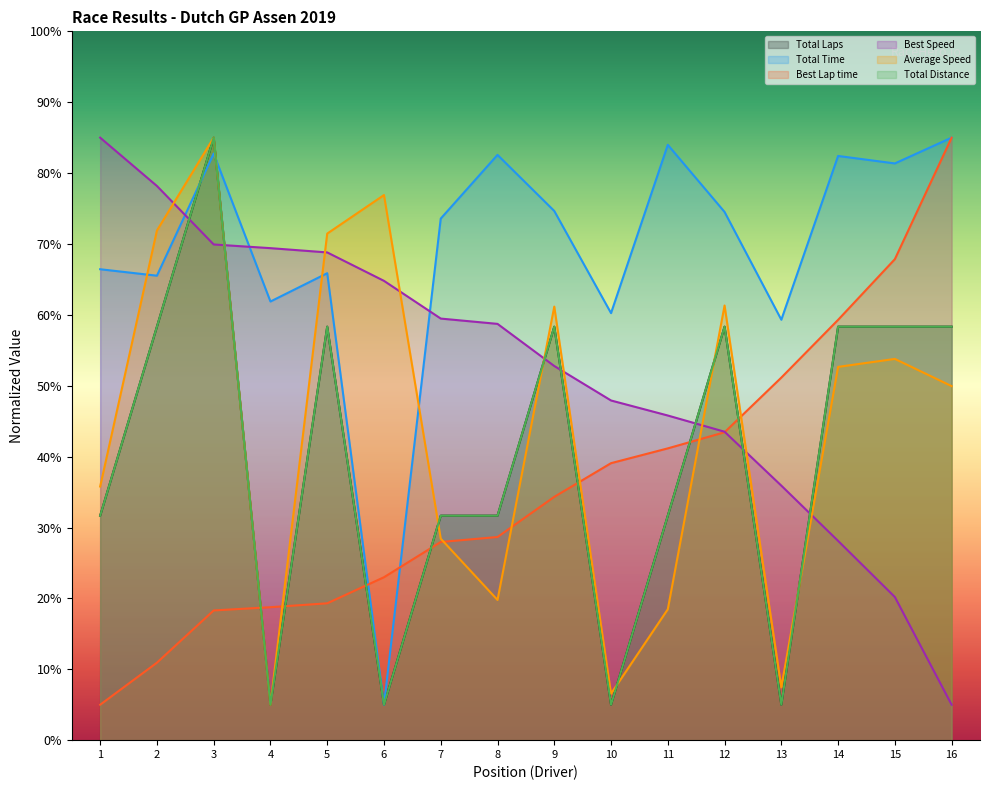

Does the chart have visible grid lines?

No